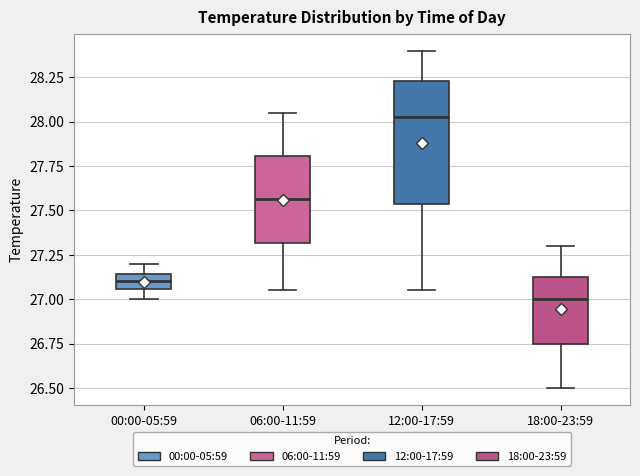

Where does the median line of the box for 00:00-05:59 sit on the y-axis? The values are not printed on the chart, so give them approximately, as read against the axis.

27.10